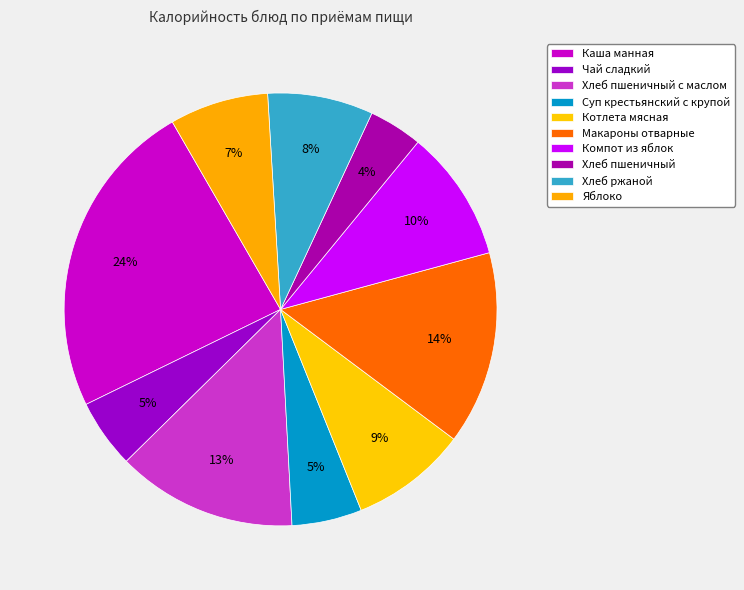

How many segments does this pie chart have?

10